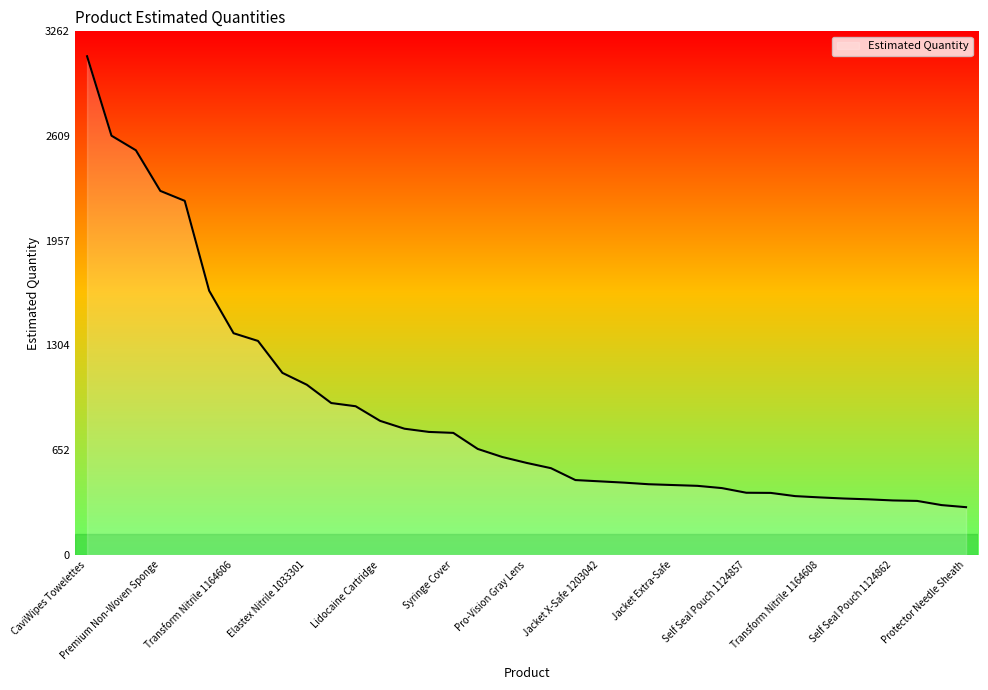

Does the chart display data point markers on the line(s)?

No